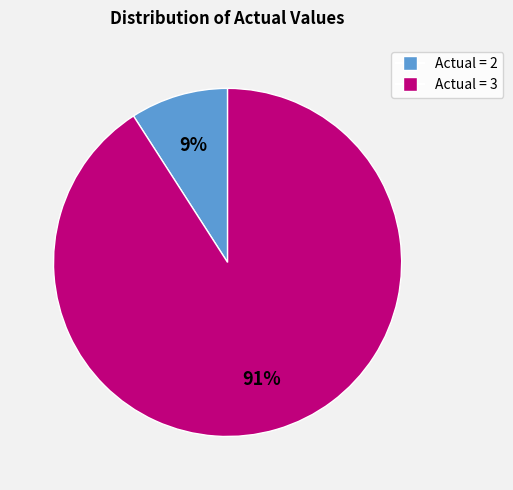

Which has a higher value, Actual = 3 or Actual = 2?

Actual = 3